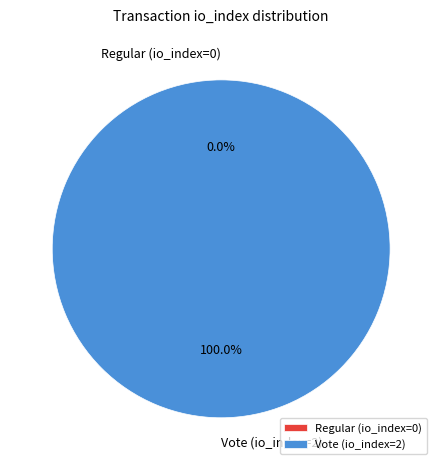

True or false: Vote (io_index=2) accounts for 99% of the total.

False